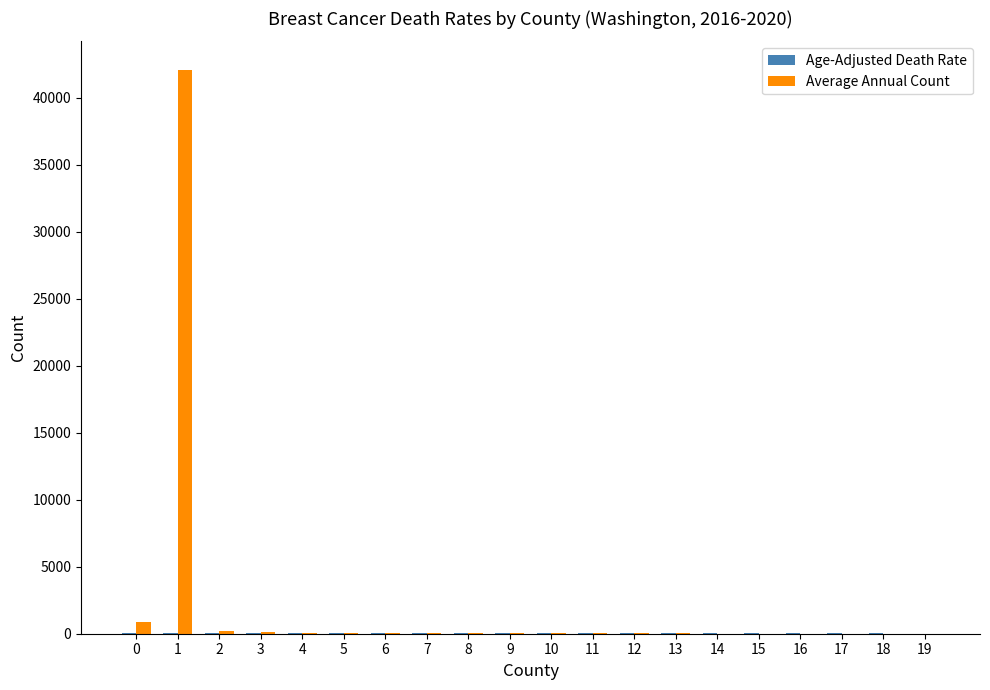

What is the sum of the Average Annual Count values at 2 and 15?

231.0